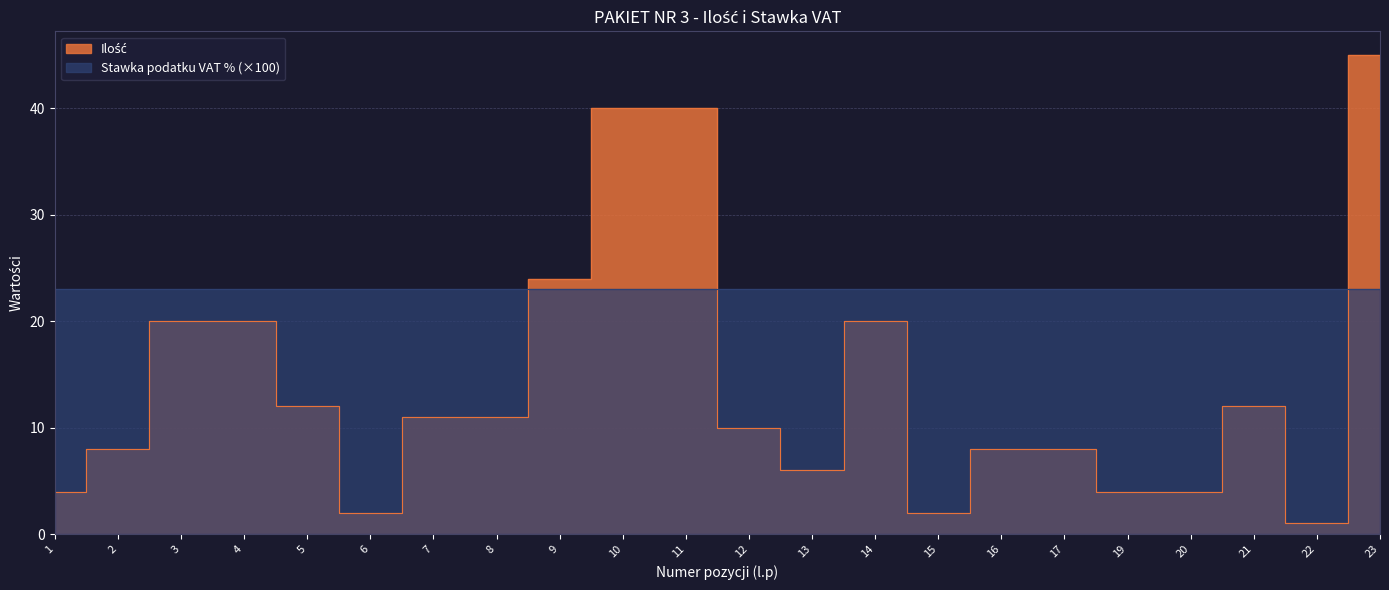

What is the ratio of the value at 4 to the value at 7?

1.8